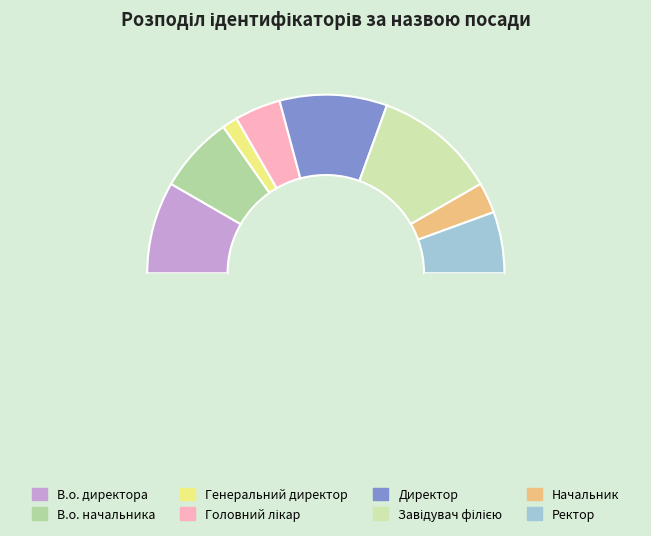

What is the smallest slice in the pie chart?

Генеральний директор